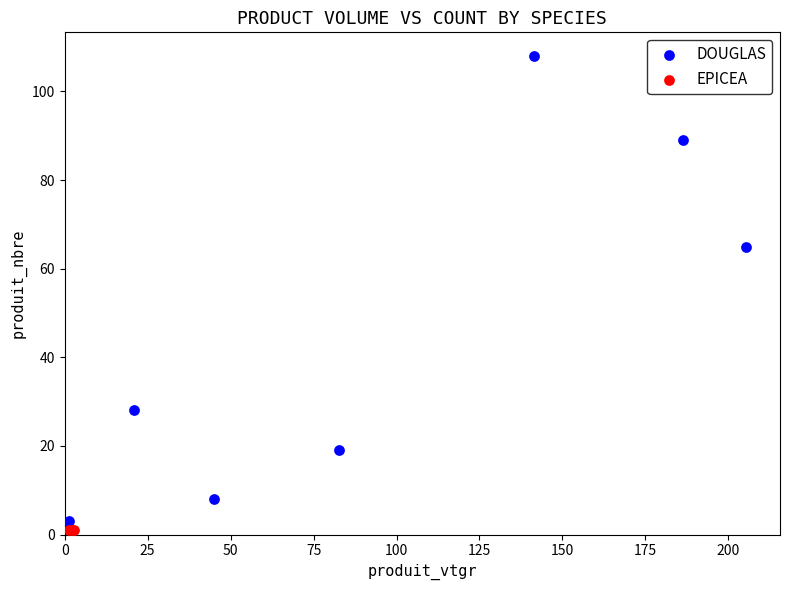

Which series contains the highest Y value?

DOUGLAS